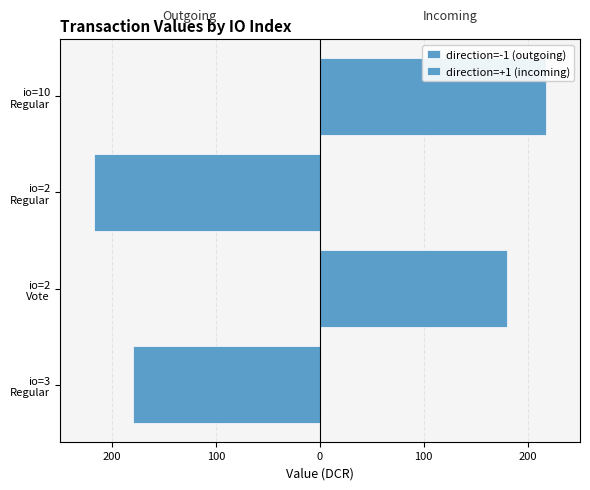

Rank the series by their average value, from lowest to highest.

direction=-1 (outgoing), direction=+1 (incoming)